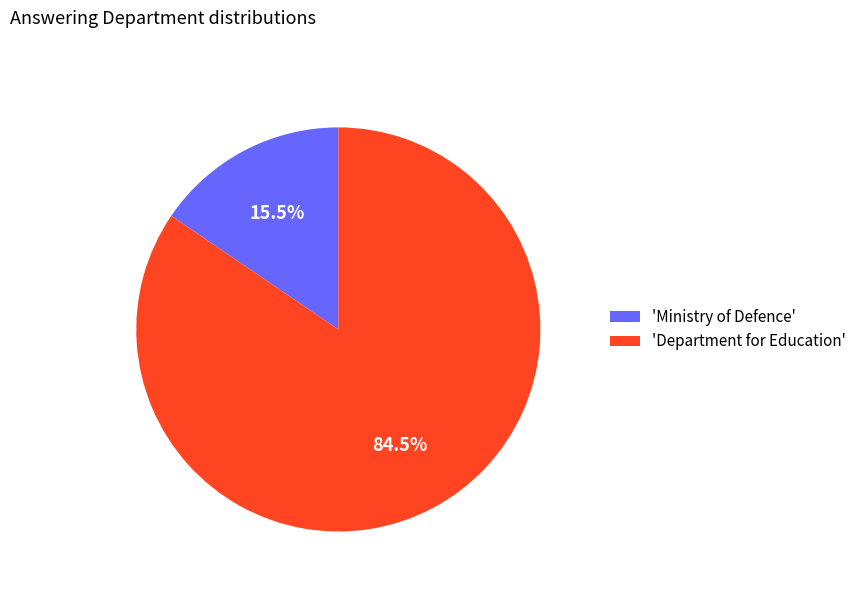

Which category has the smallest portion of the pie?

'Ministry of Defence'